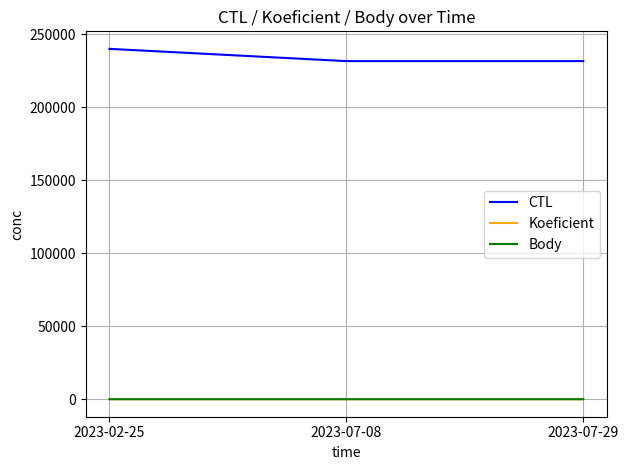

At which category does the chart reach its peak across all series?

2023-02-25